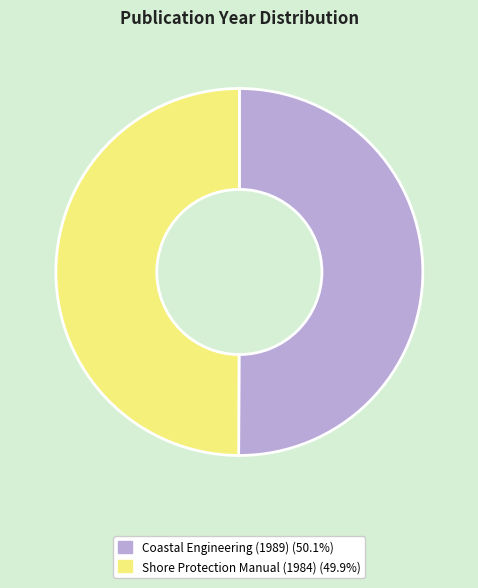

Count the number of slices in the pie.

2